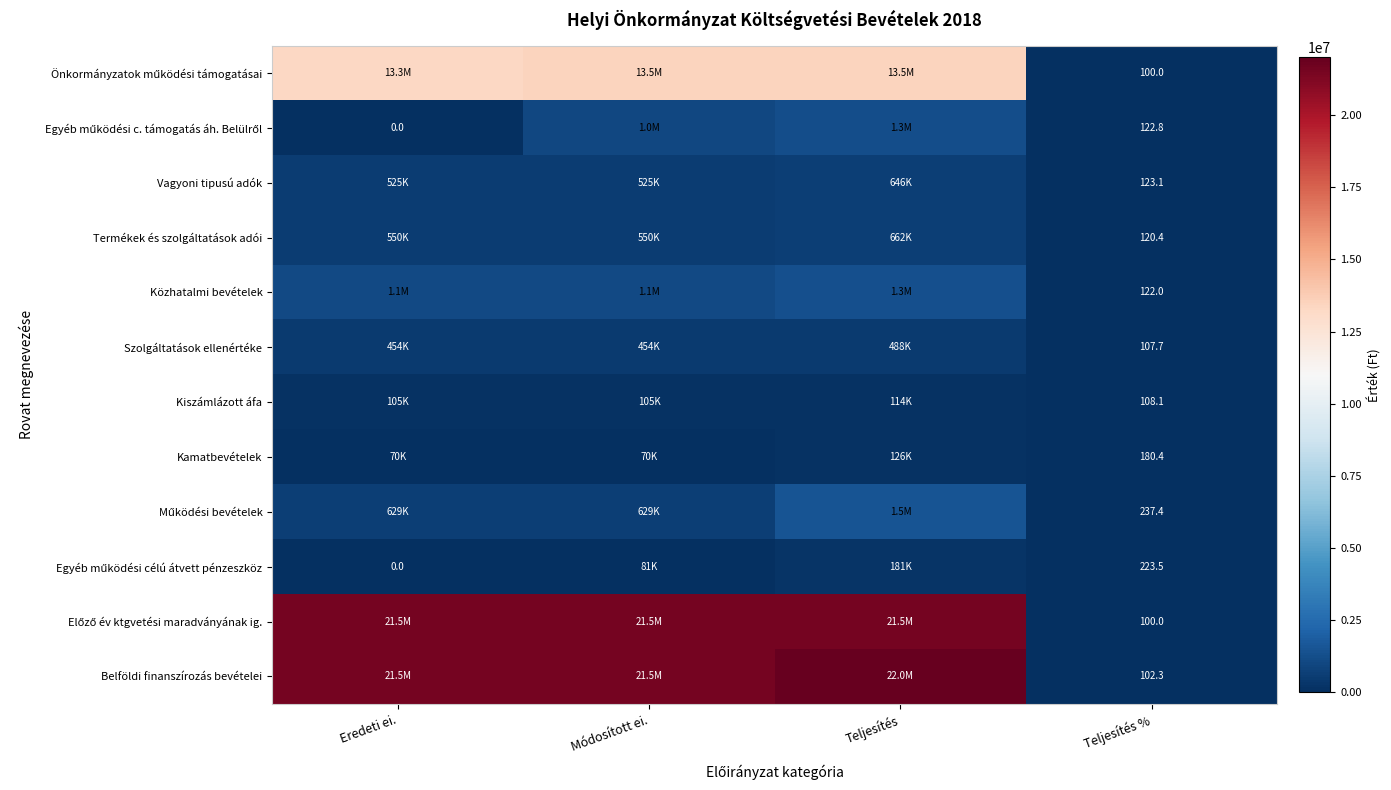

True or false: Vagyoni tipusú adók has a value of 123.1 at Teljesítés %.

True